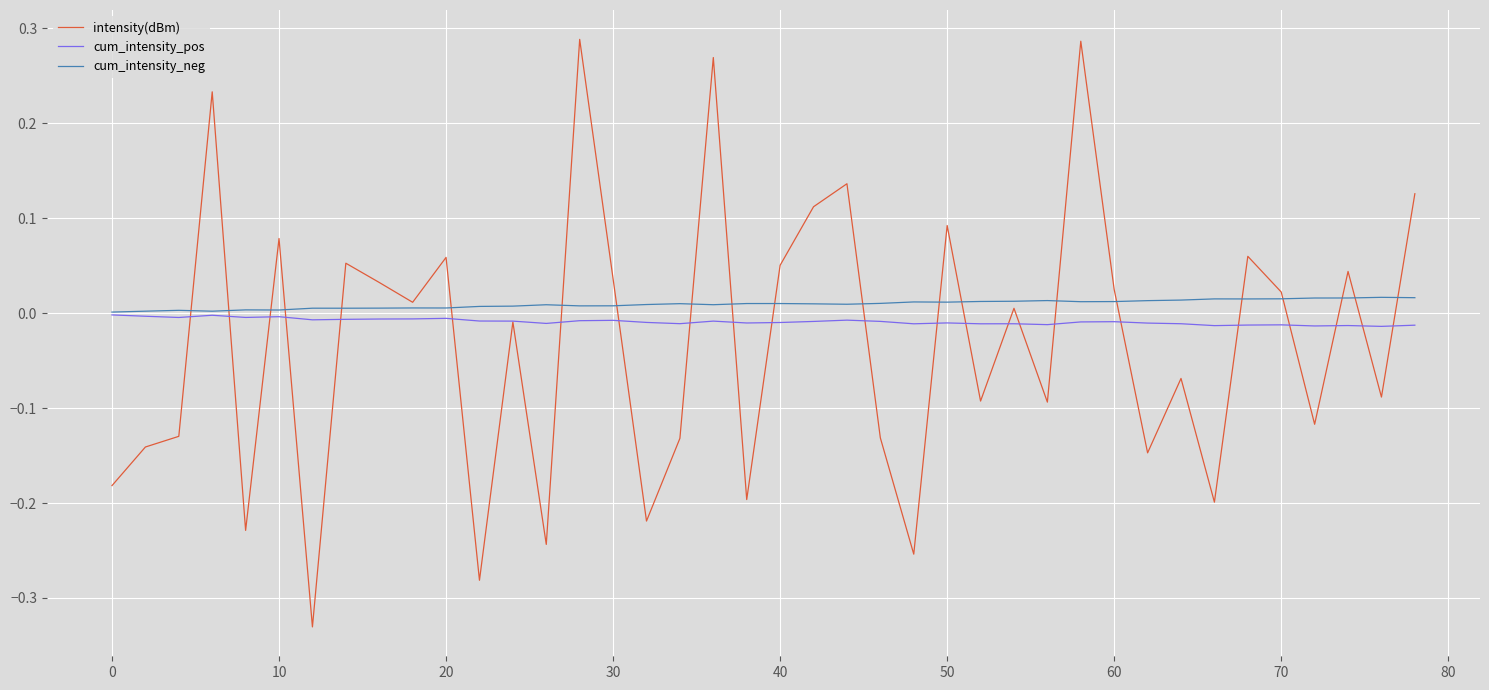

Which series has the largest range (max minus min)?

intensity(dBm)